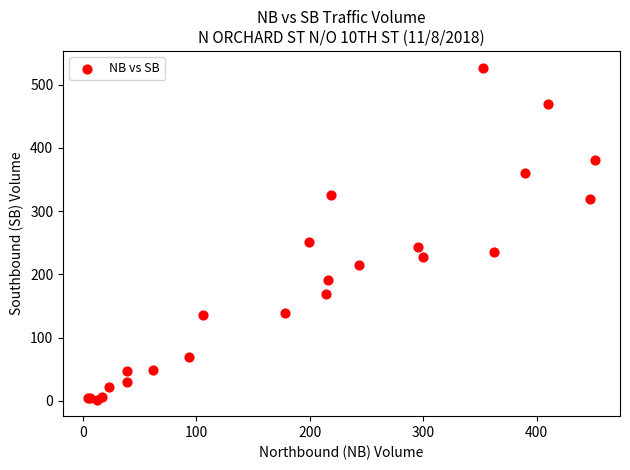

What Y value in the scatter plot is closest to 264?

251